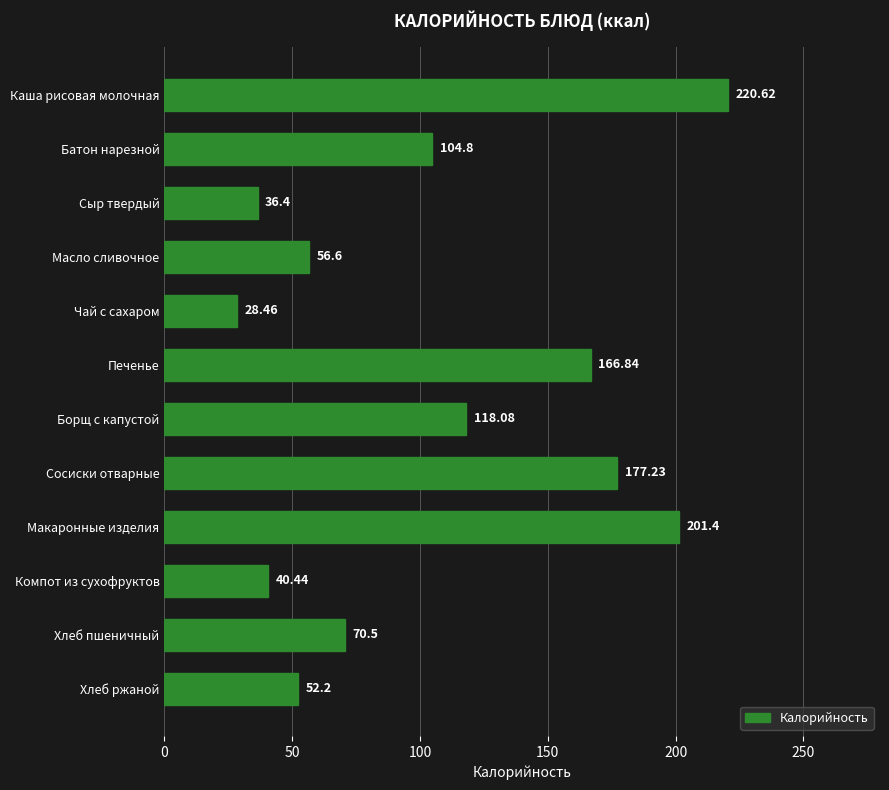

What is the smallest value displayed?

28.5